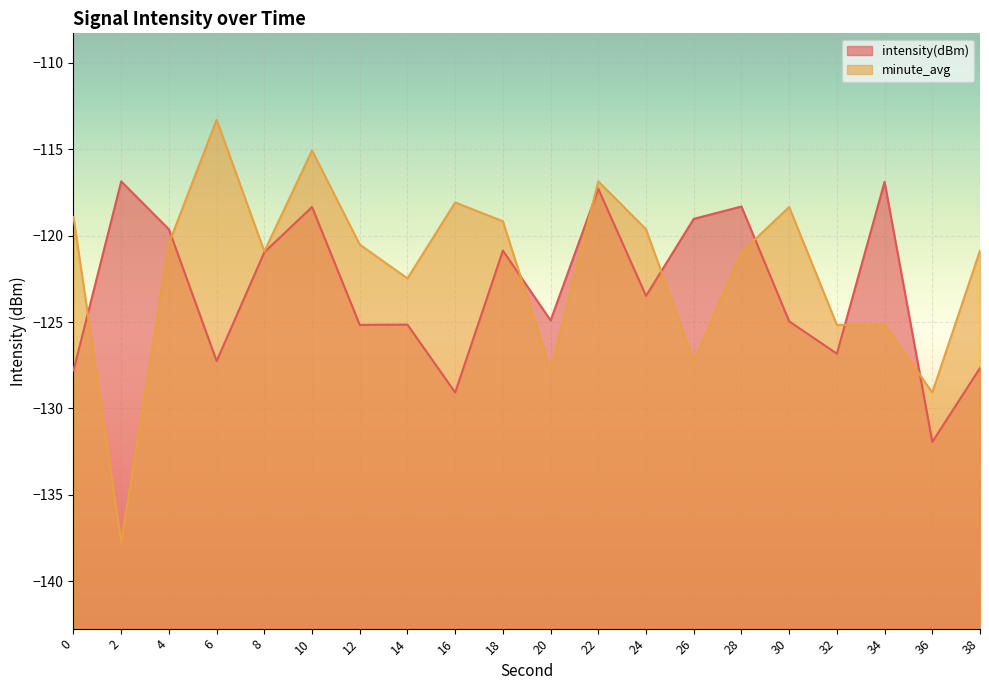

What is the difference between the intensity(dBm) values at 22 and 20?

7.6